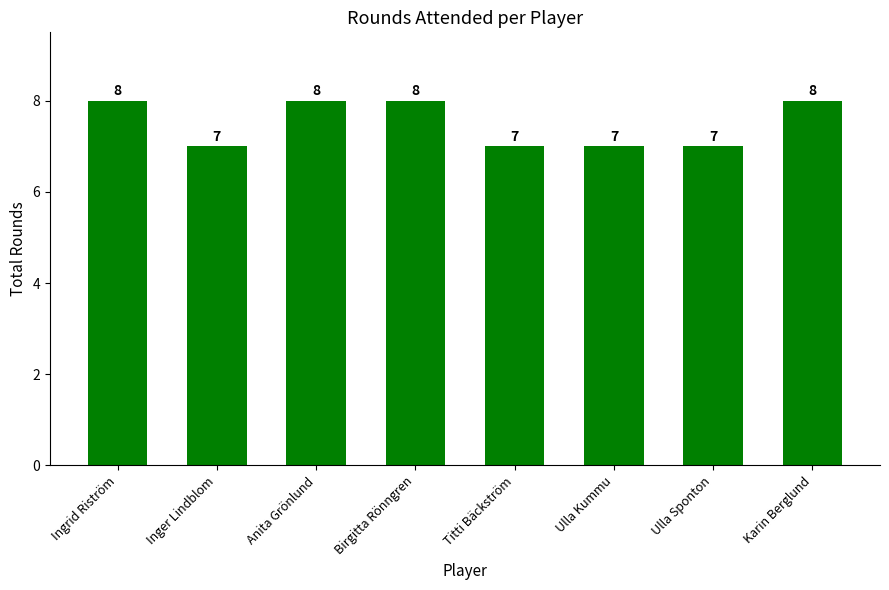

True or false: the data shows 7 at Ulla Sponton.

True